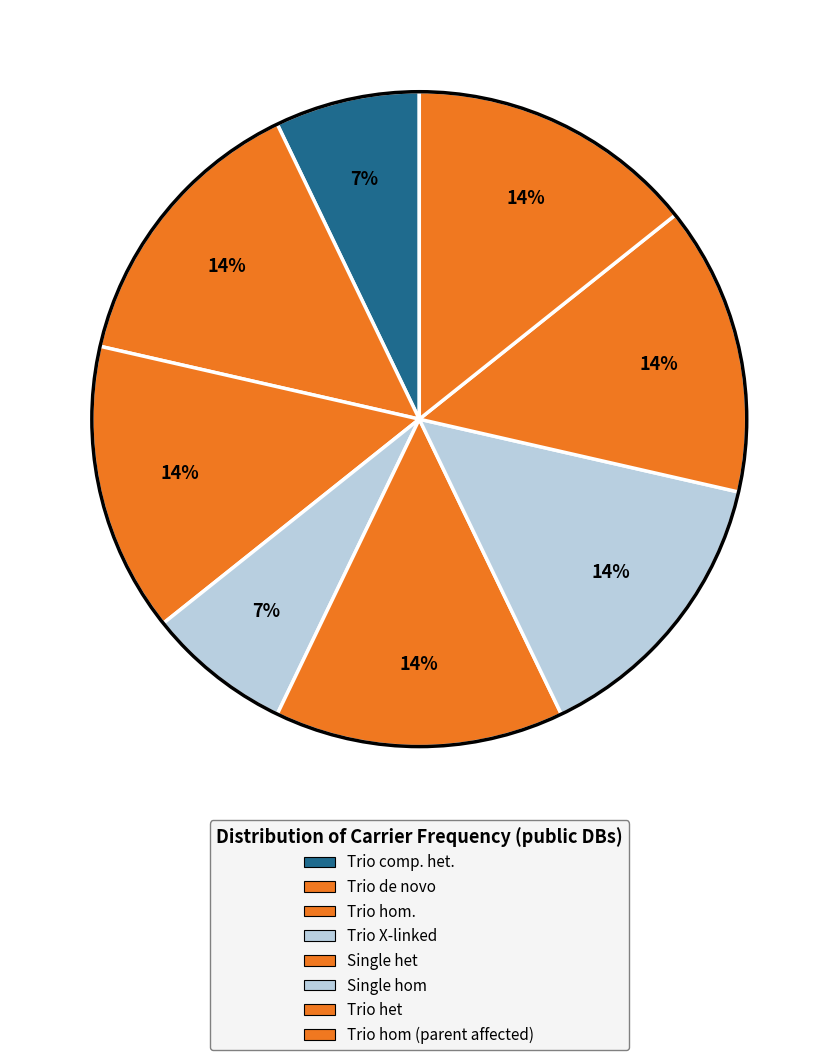

To the nearest percent, what is the combined percentage of Trio hom. and Single het?

29%